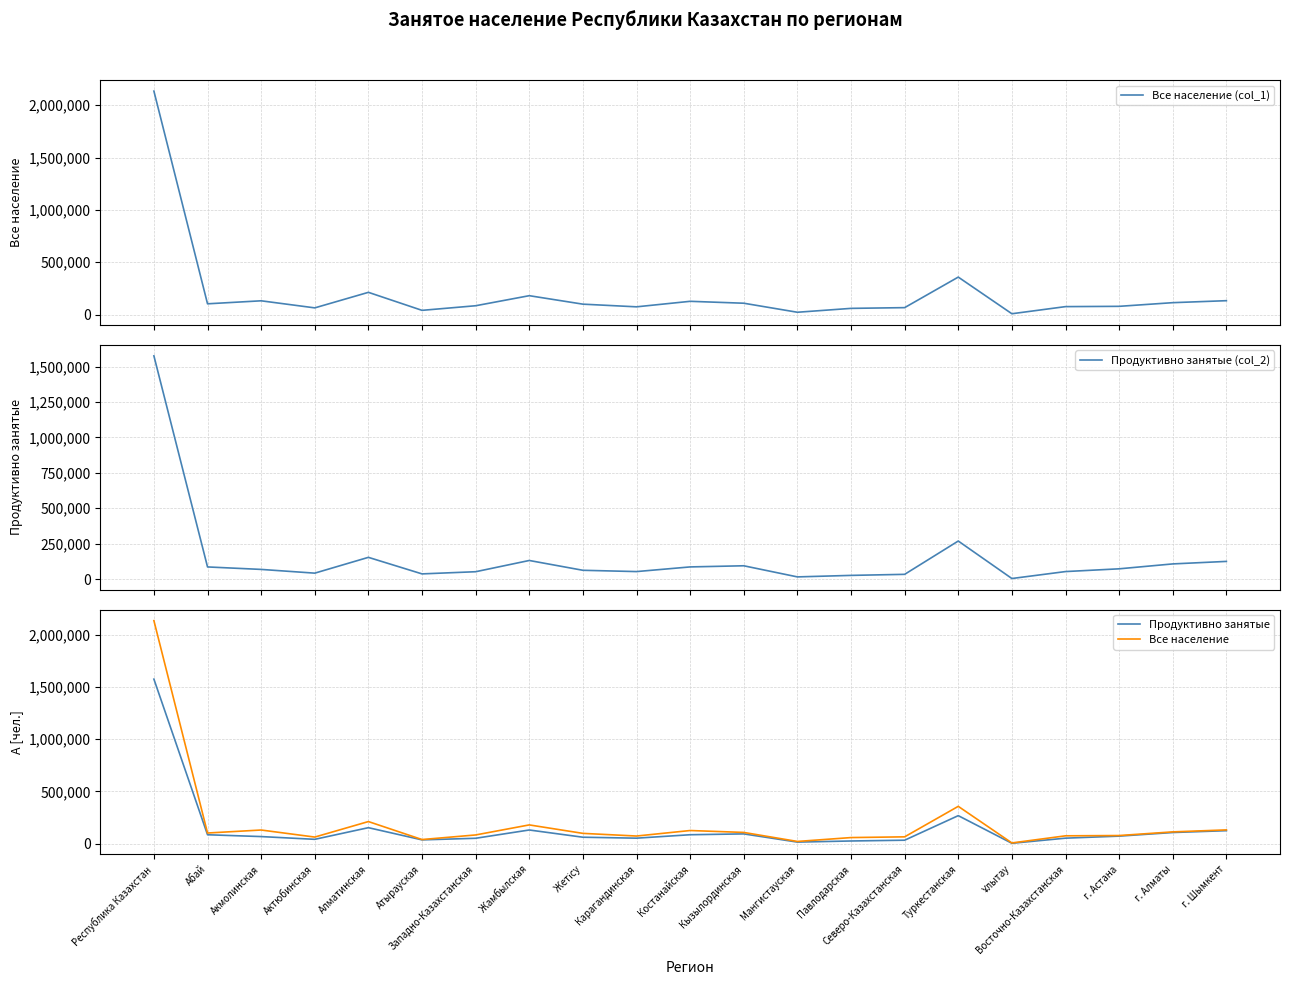

Is it true that Продуктивно занятые (col_2) equals 94201 at Кызылординская?

True